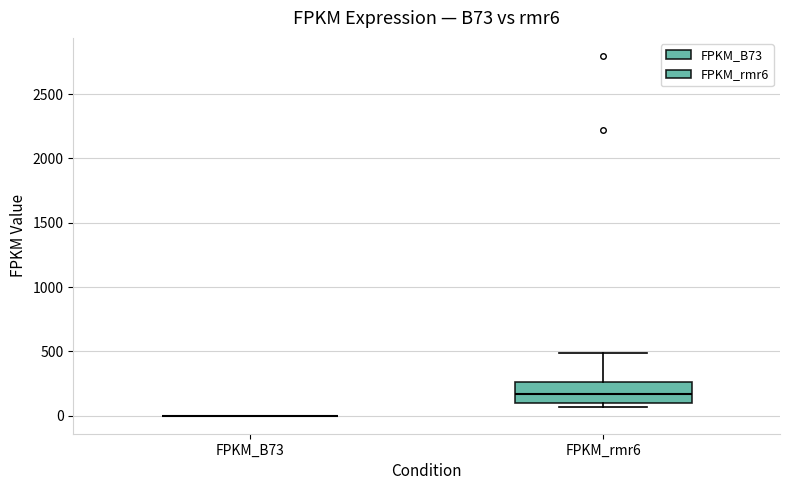

Reading left to right, transcribe this box plot: for each box, give where its median line is, the range the box spans, and where its two whiskers end, as read against the y-axis. The values are not printed on the chart, so give them approximately, as read against the axis.

FPKM_B73: box collapsed to a line at 0, whiskers 0 to 0
FPKM_rmr6: median 150, box 100 to 250, whiskers 50 to 500